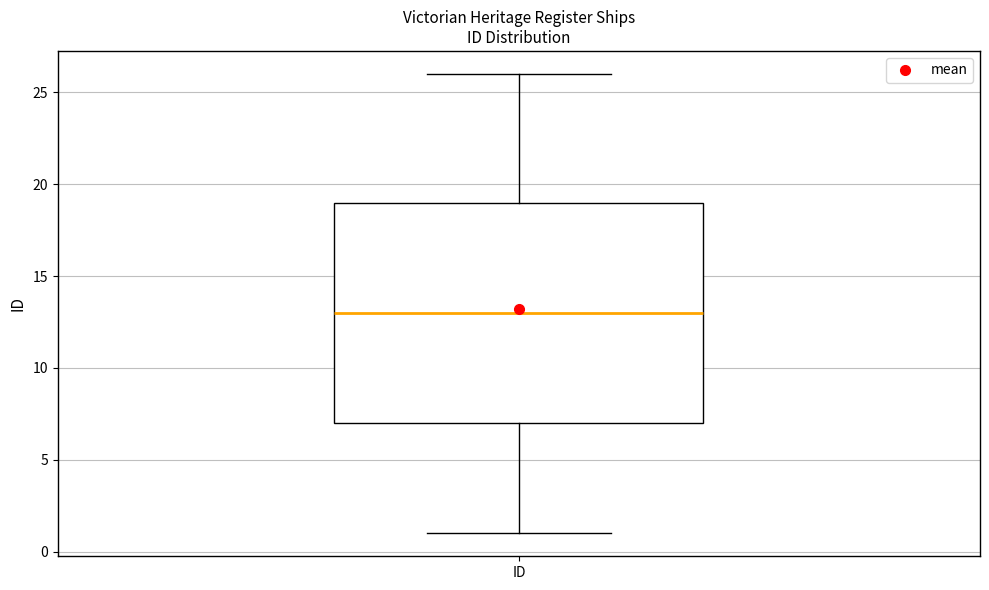

Read this box plot against the y-axis: the position of the median line, the range covered by the box, and the ends of both whiskers. The values are not printed on the chart, so give them approximately, as read against the axis.

median 13, box 7 to 19, whiskers 1 to 26